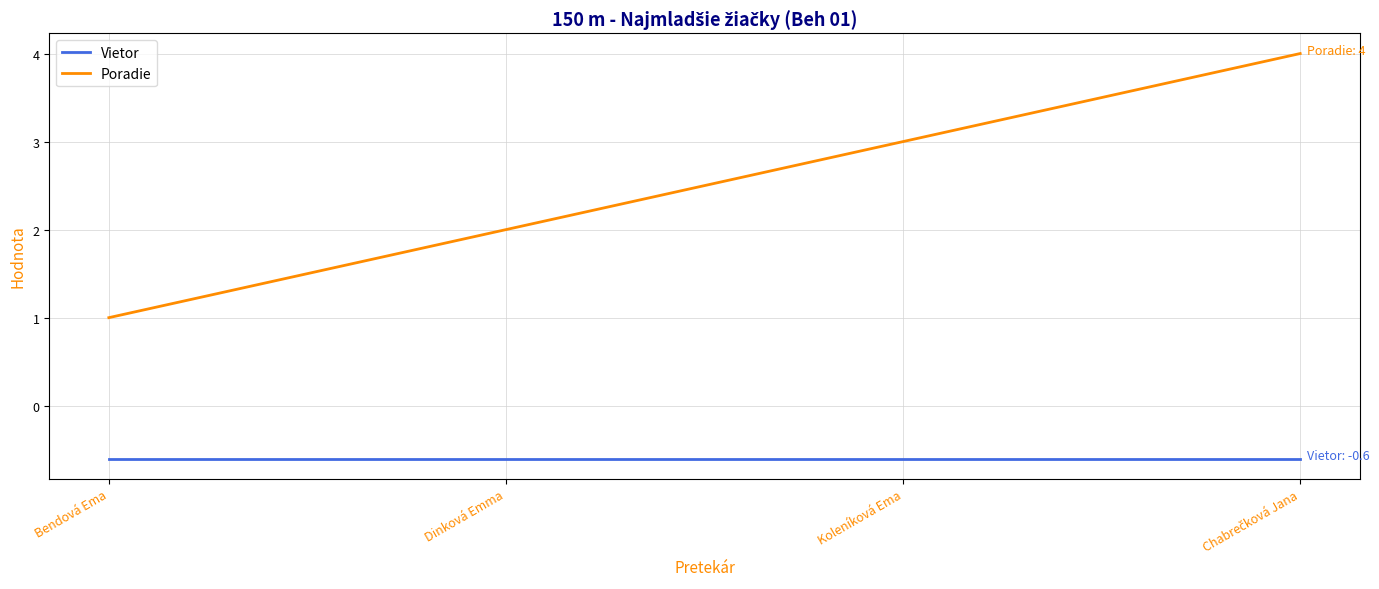

Reading right to left, extract all data points from this chart.

Vietor: -0.6	-0.6	-0.6	-0.6
Poradie: 4.0	3.0	2.0	1.0